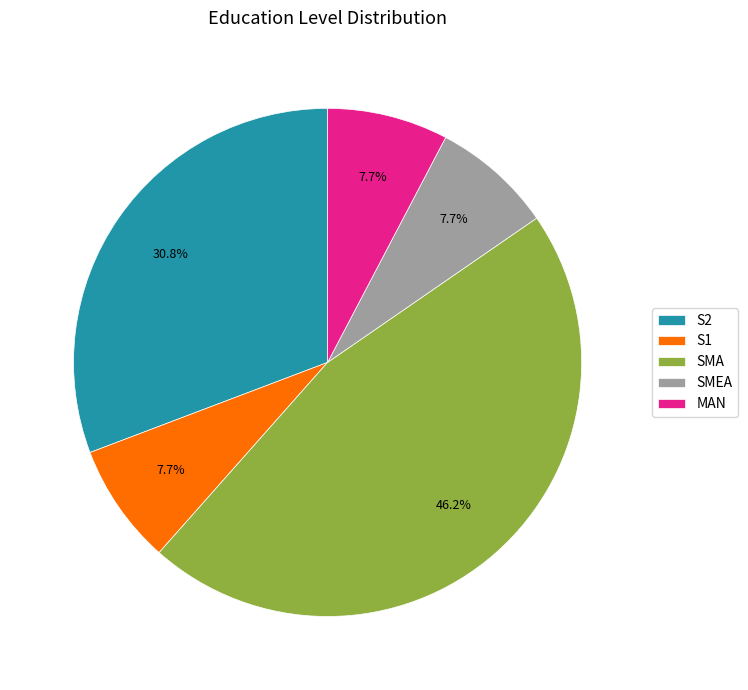

To the nearest percent, what is the difference between the S2 and MAN slice percentages?

23%